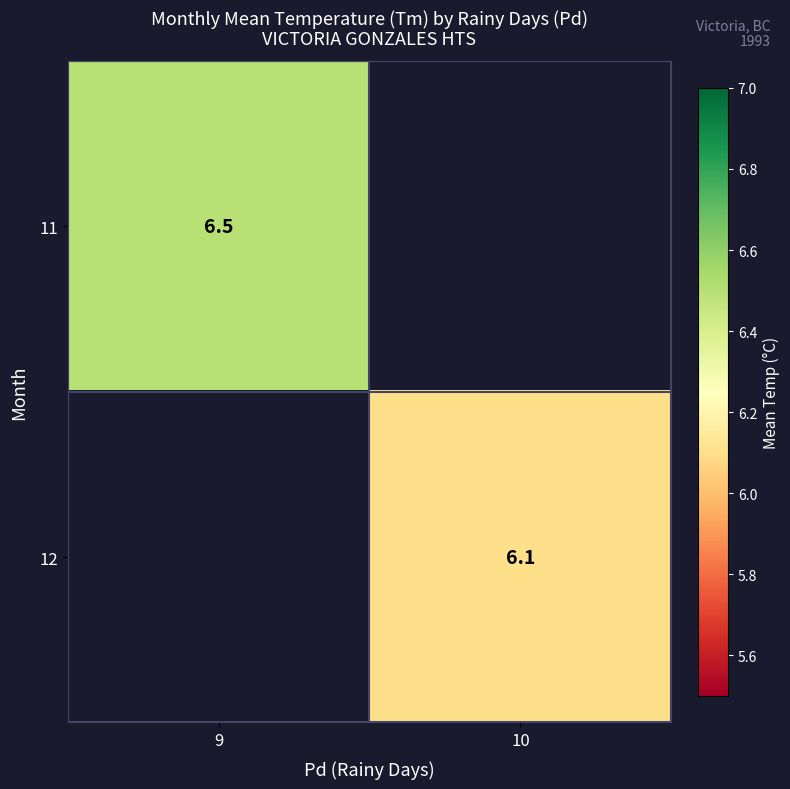

The value of 12 at 10 is 6.1. True or false?

True